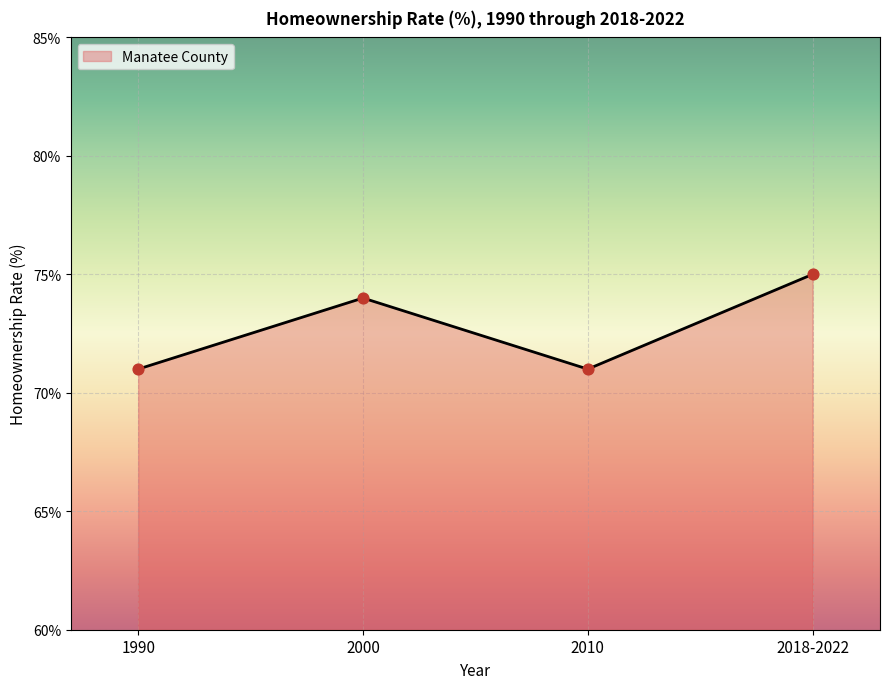

What is the change in value from 1990 to 2000?

+3